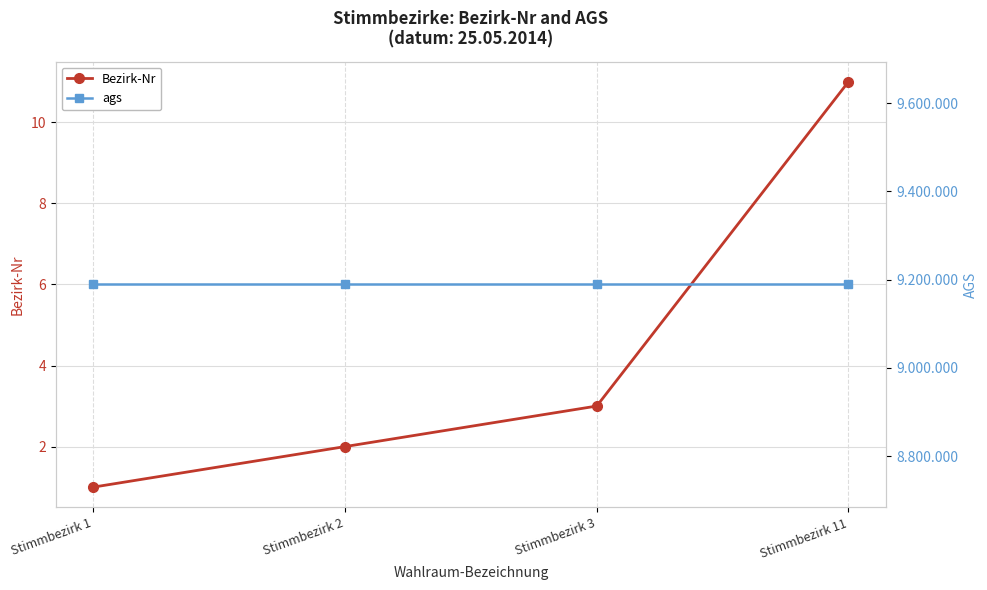

True or false: ags and Bezirk-Nr intersect in this chart.

False